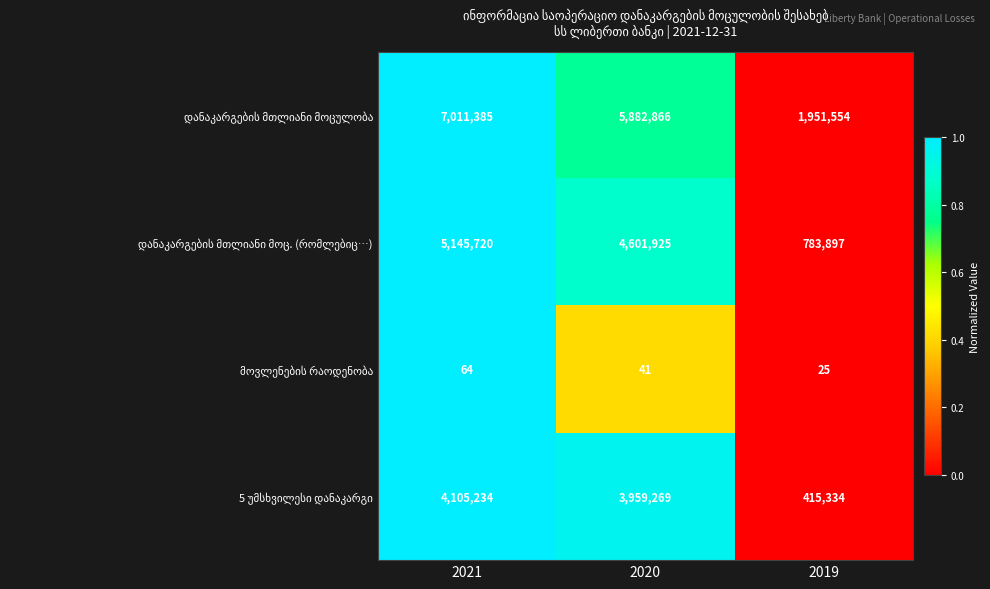

What is the spread (max minus min) of values at 2021?

7011321